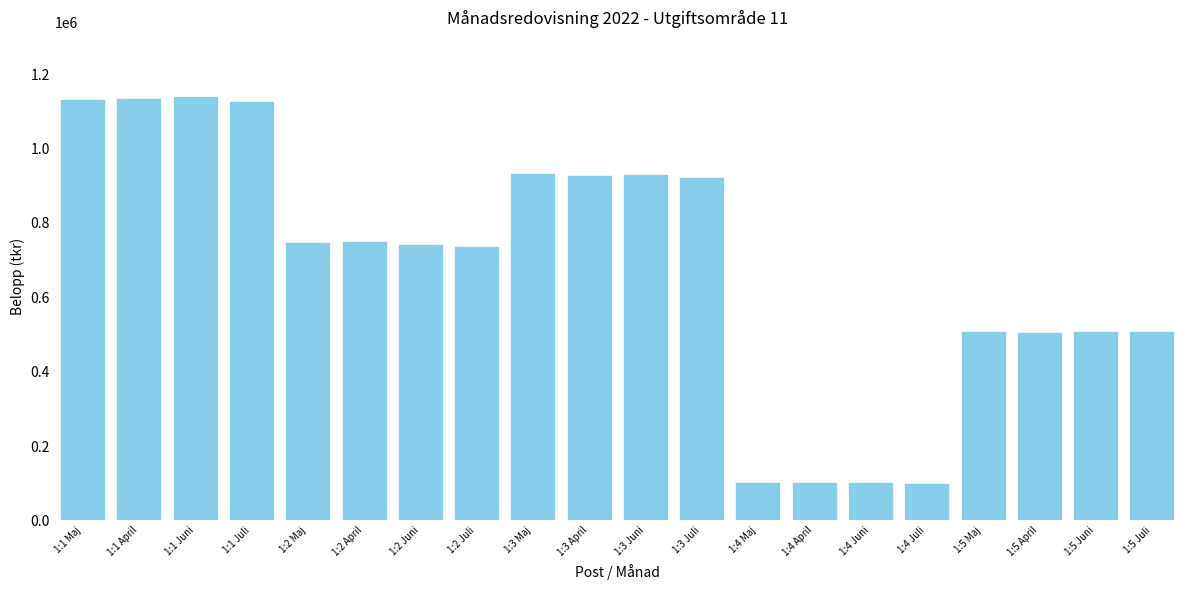

What is the approximate value at 1:5 Juni?

510000